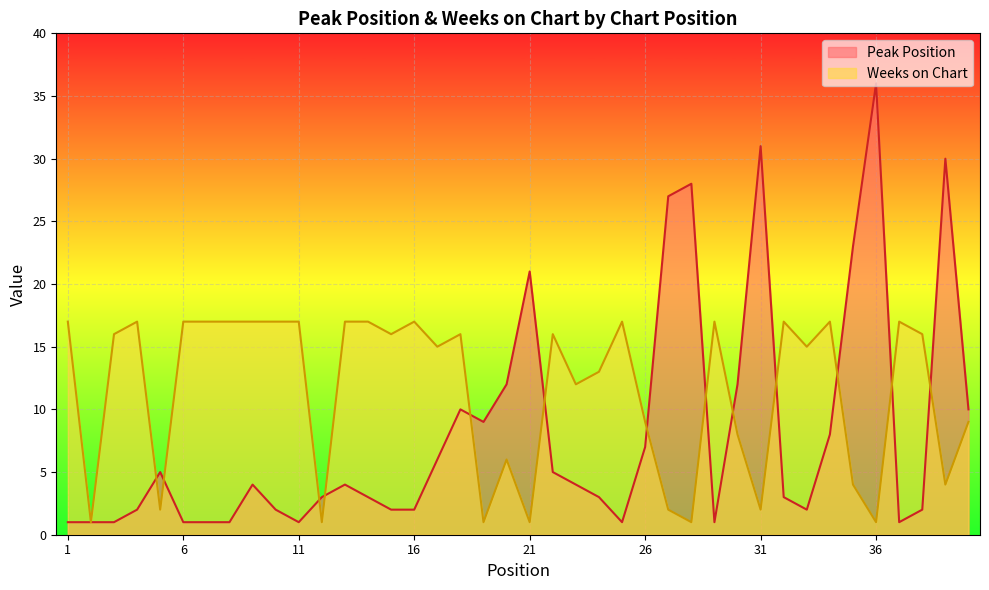

Where is the first local minimum for Peak Position?

11